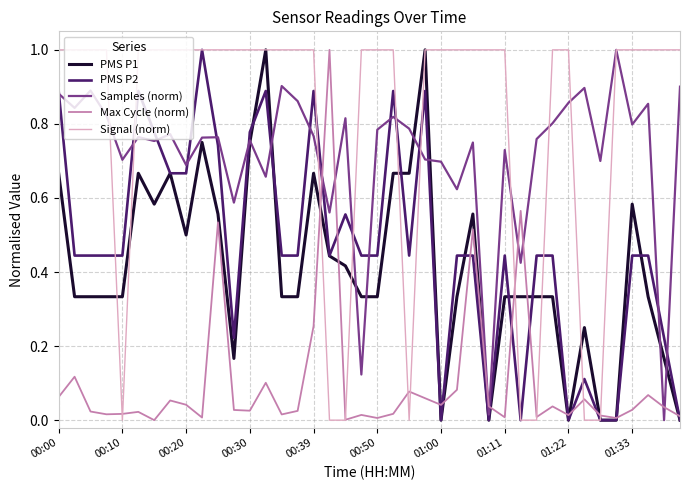

Which series has the largest total across all categories?

Signal (norm)